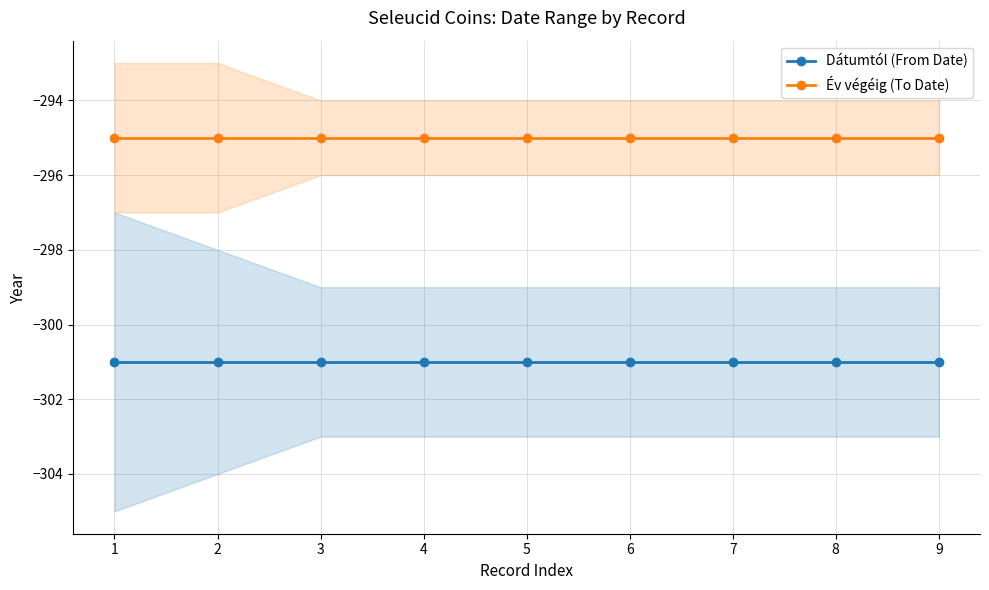

Does the chart have visible grid lines?

Yes